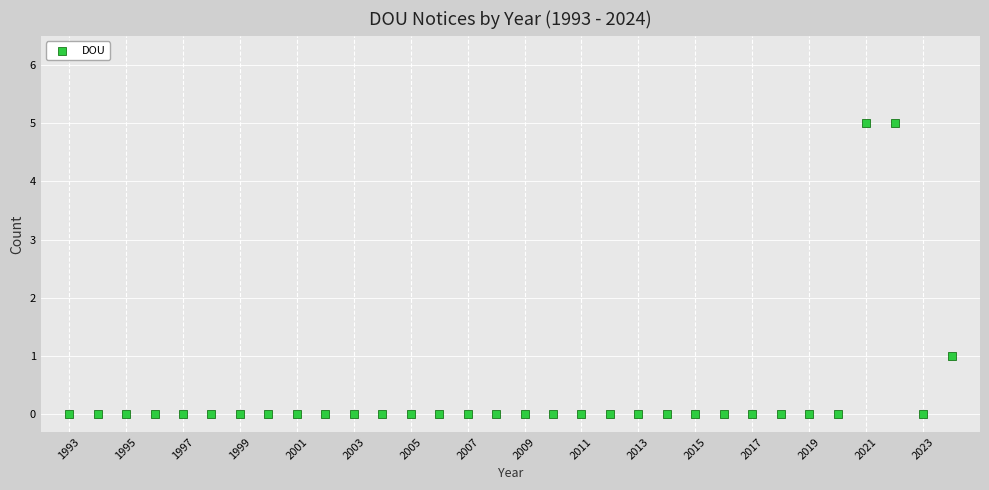

What is the range of X values (max minus min)?

31